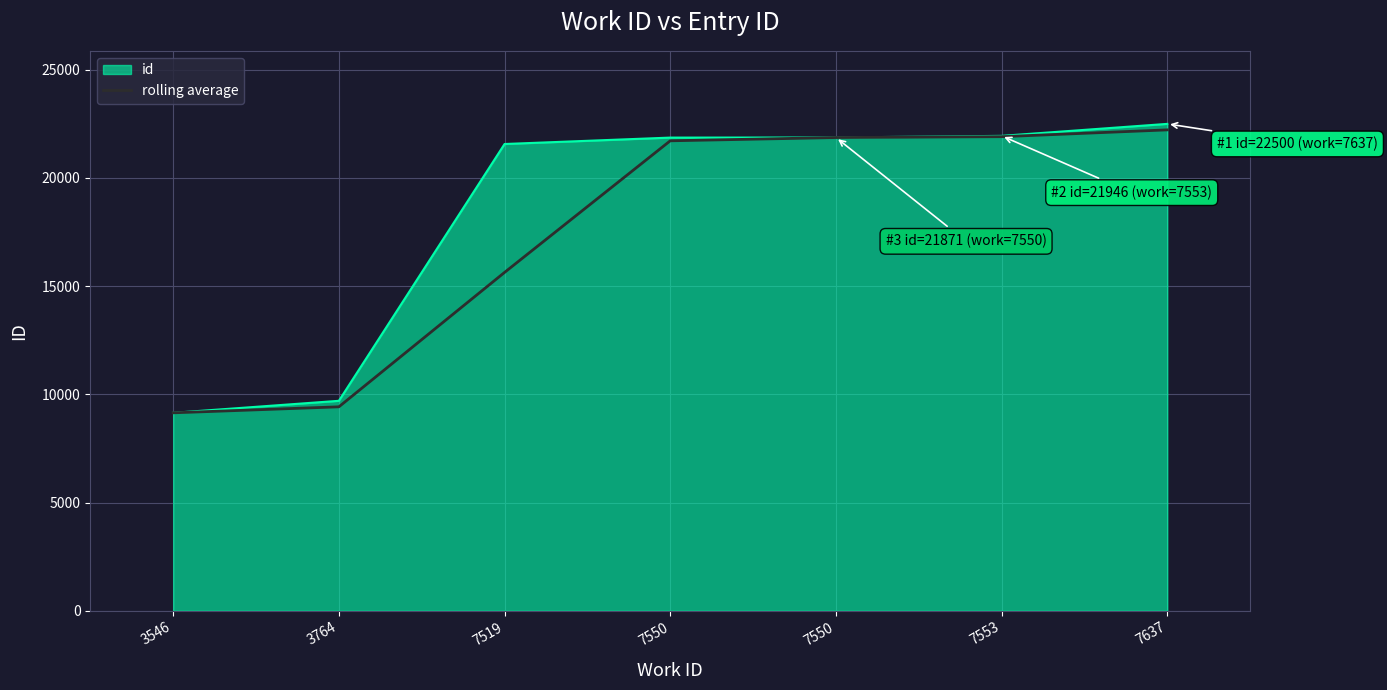

What are all the series names shown in the legend?

id, rolling average